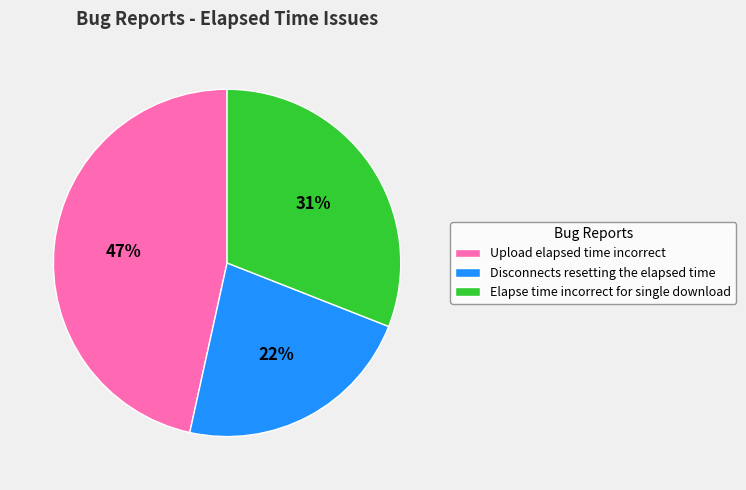

What percentage is the Upload elapsed time incorrect slice, to the nearest percent?

47%